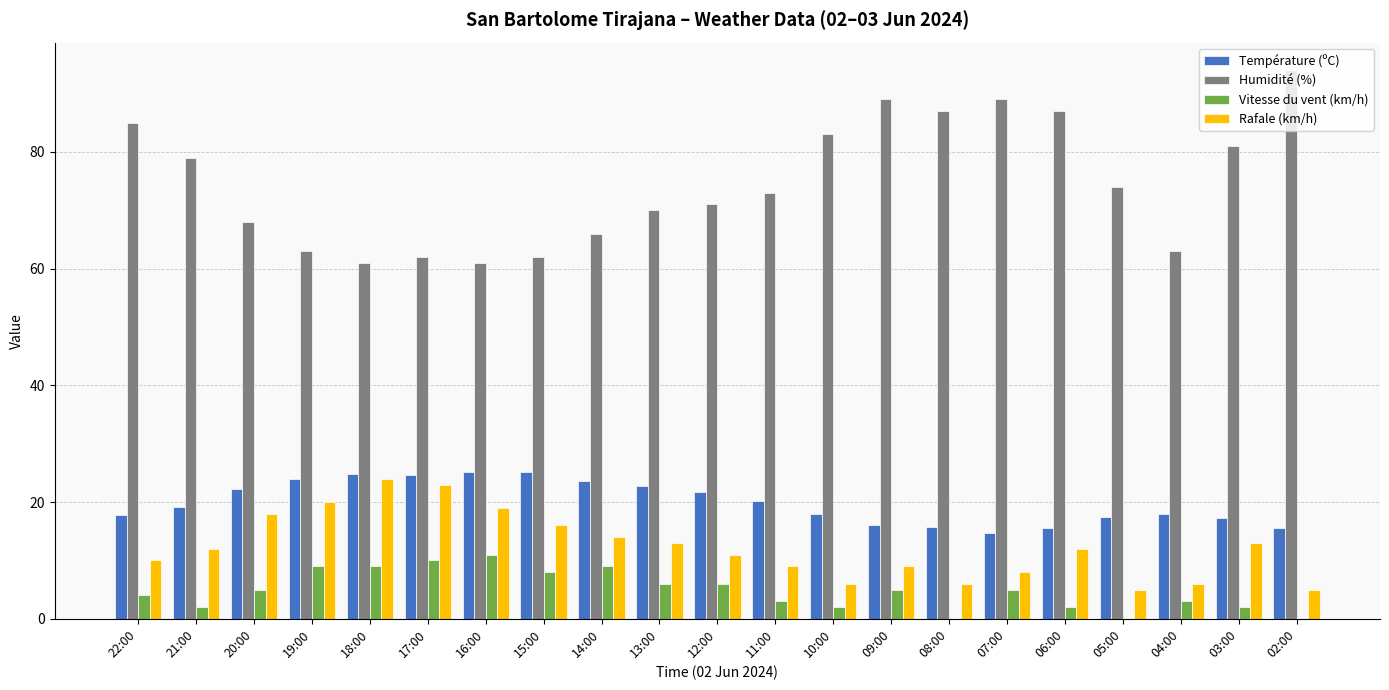

At which label is Humidité (%) closest to 77?

21:00